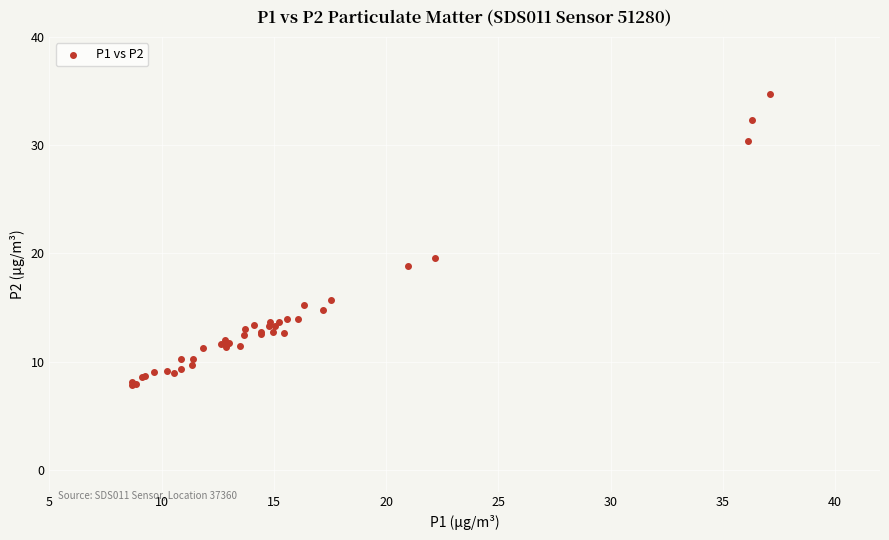

What Y value in the scatter plot is closest to 21?

19.6